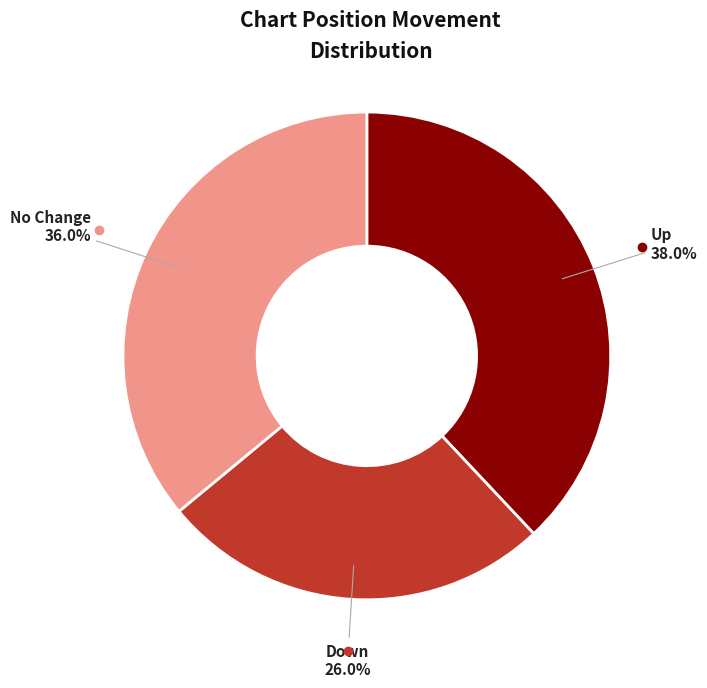

How many segments does this pie chart have?

3